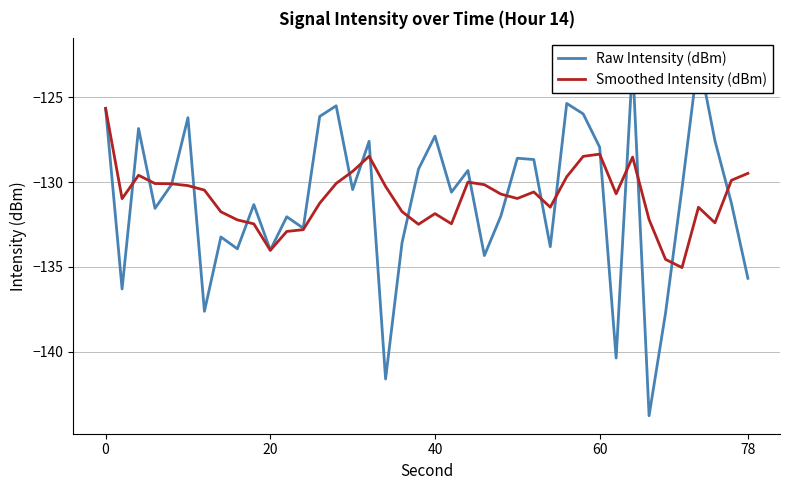

What is the highest value of the Smoothed Intensity (dBm) series?

-125.7